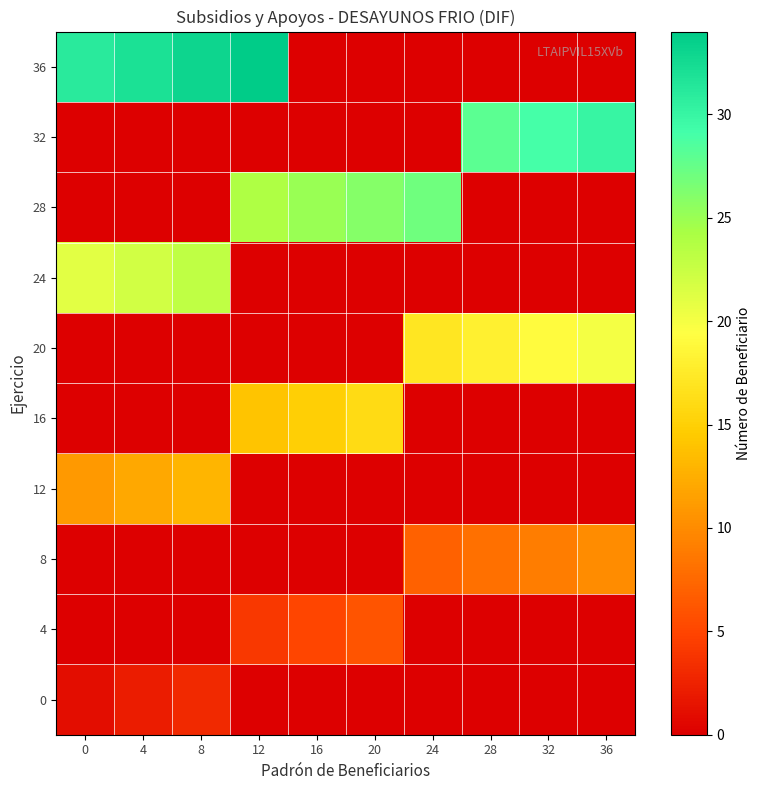

At which category does the chart reach its peak across all series?

12